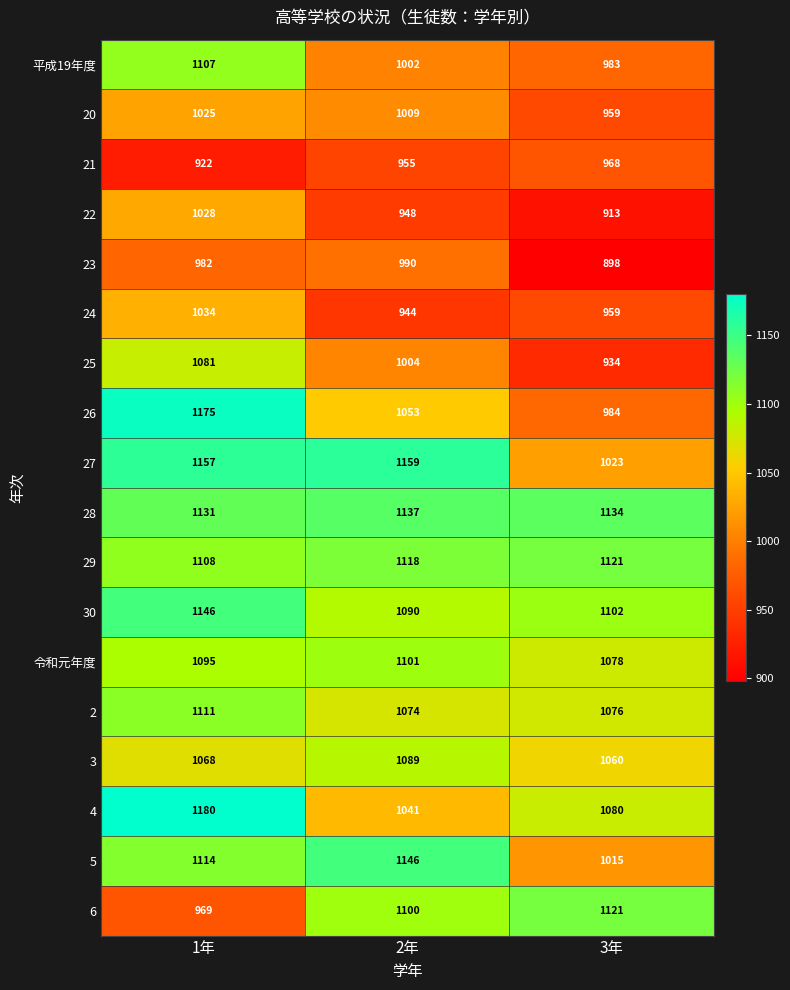

Which series has the largest range (max minus min)?

26